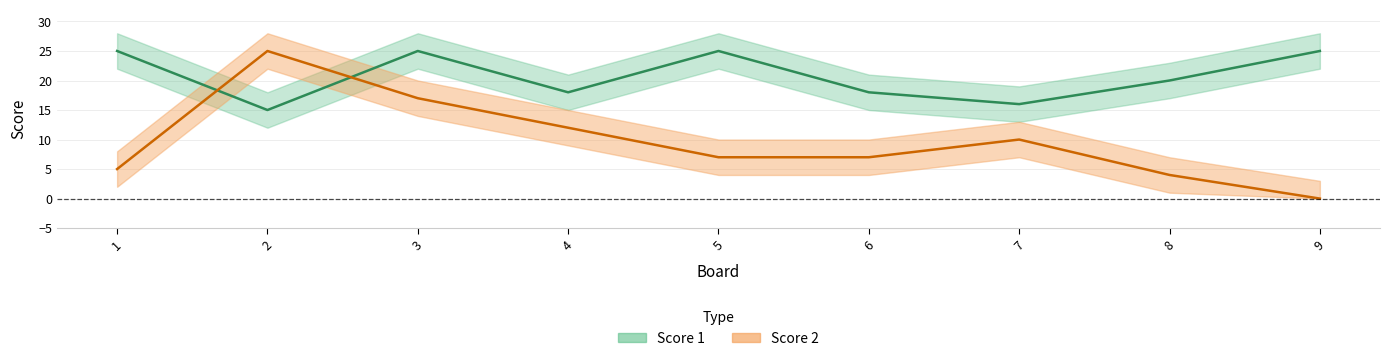

At which category is the sum across all series the highest?

3